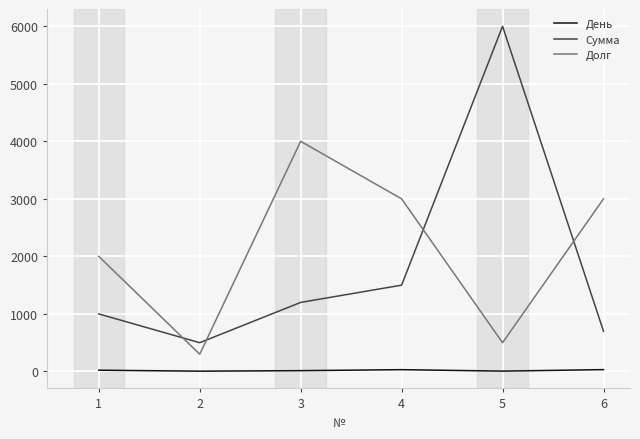

True or false: Сумма and Долг intersect in this chart.

True